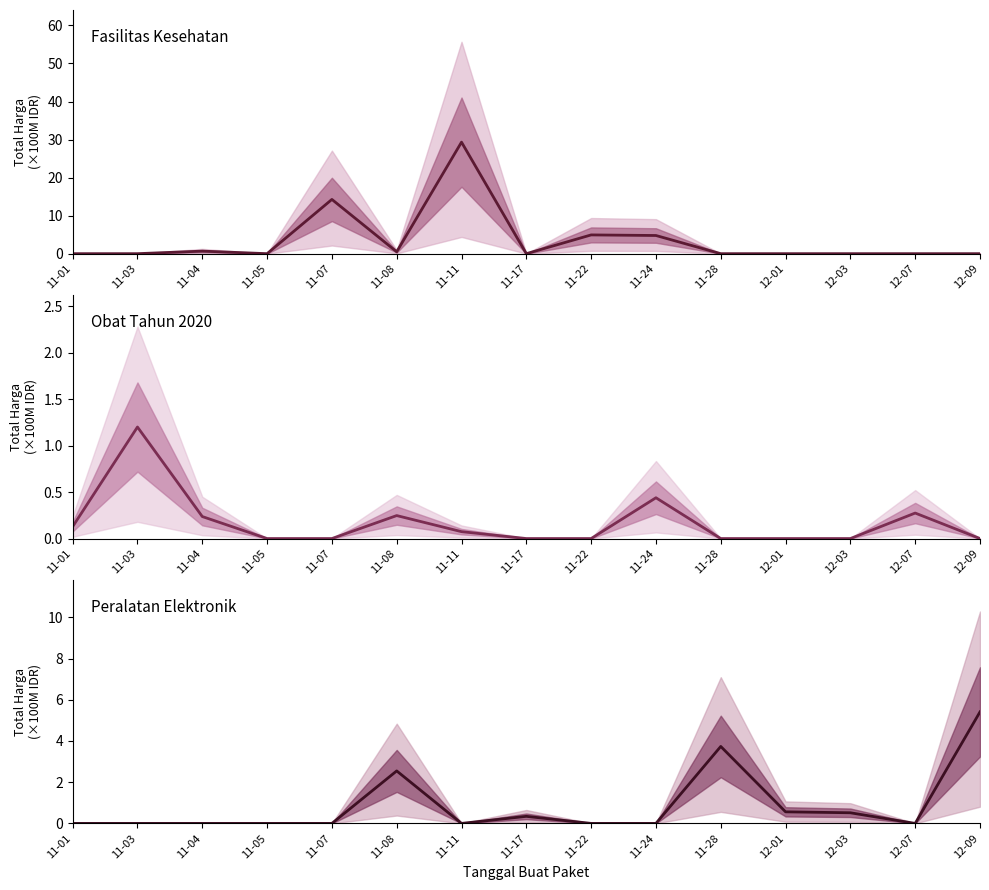

Reading left to right, extract all data points from this chart.

Fasilitas Kesehatan: 0.0	0.0	0.7	0.0	14.3	0.5	29.3	0.0	4.9	4.8	0.0	0.0	0.0	0.0	0.0
Obat Tahun 2020: 0.1	1.2	0.2	0.0	0.0	0.2	0.1	0.0	0.0	0.4	0.0	0.0	0.0	0.3	0.0
Peralatan Elektronik: 0.0	0.0	0.0	0.0	0.0	2.5	0.0	0.3	0.0	0.0	3.7	0.6	0.5	0.0	5.4